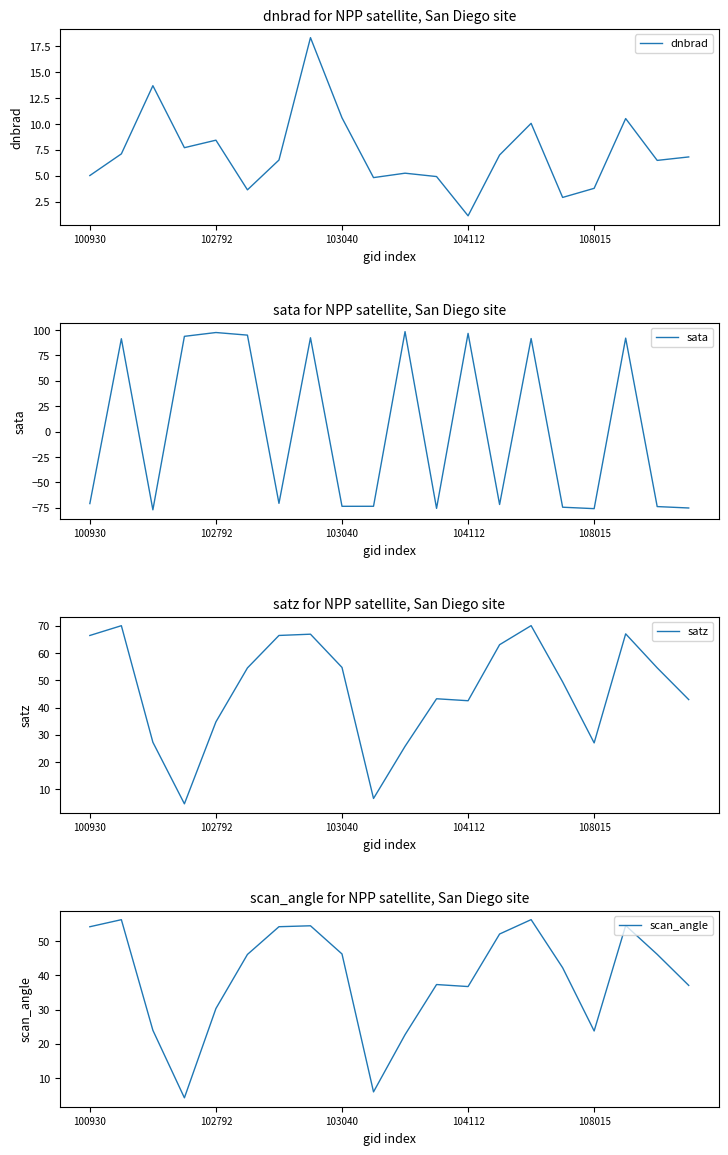

How many interior local peaks does the satz series have?

5